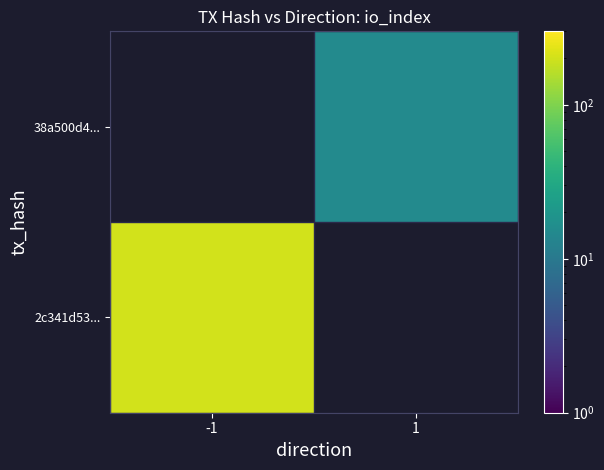

List the series in order of their peak value, highest first.

2c341d53..., 38a500d4...